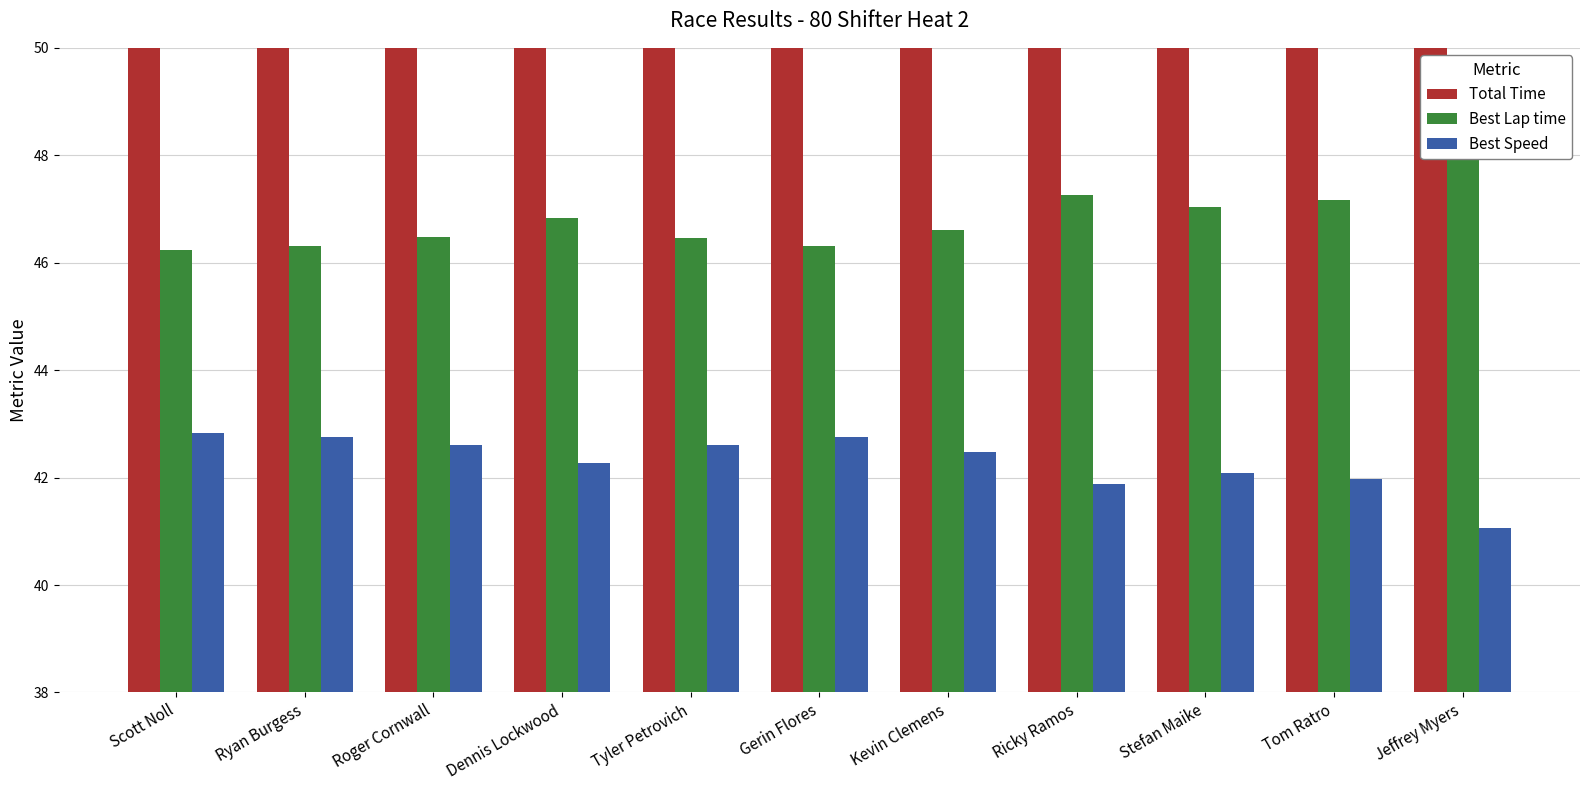

Is the value of Total Time at Roger Cornwall greater than the value of Best Speed at Scott Noll?

Yes